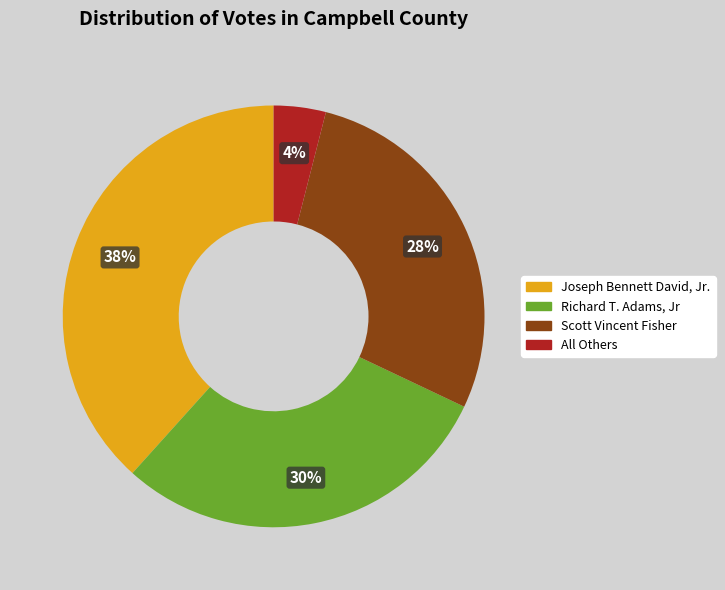

Count the number of slices in the pie.

4